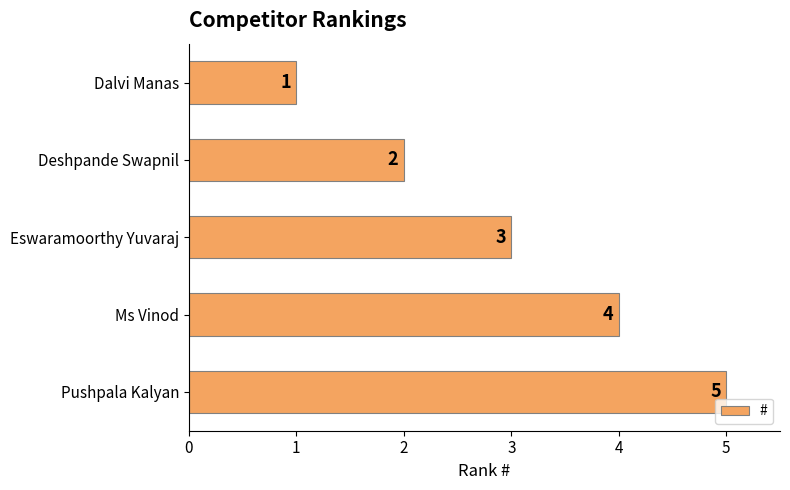

What is the smallest value displayed?

1